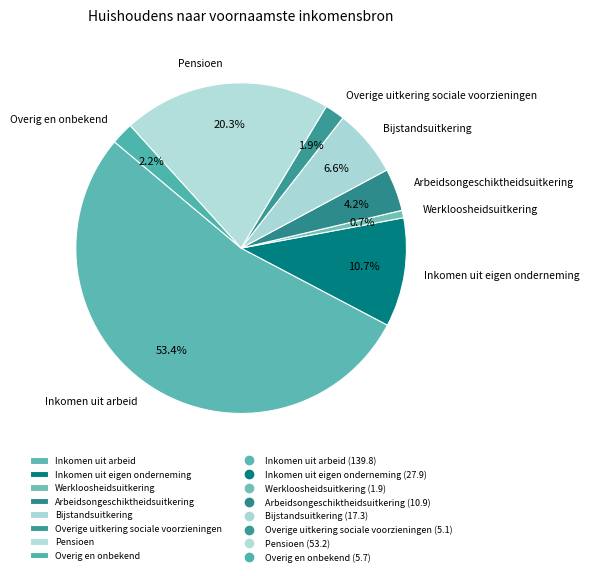

Which has a higher value, Overig en onbekend or Inkomen uit eigen onderneming?

Inkomen uit eigen onderneming